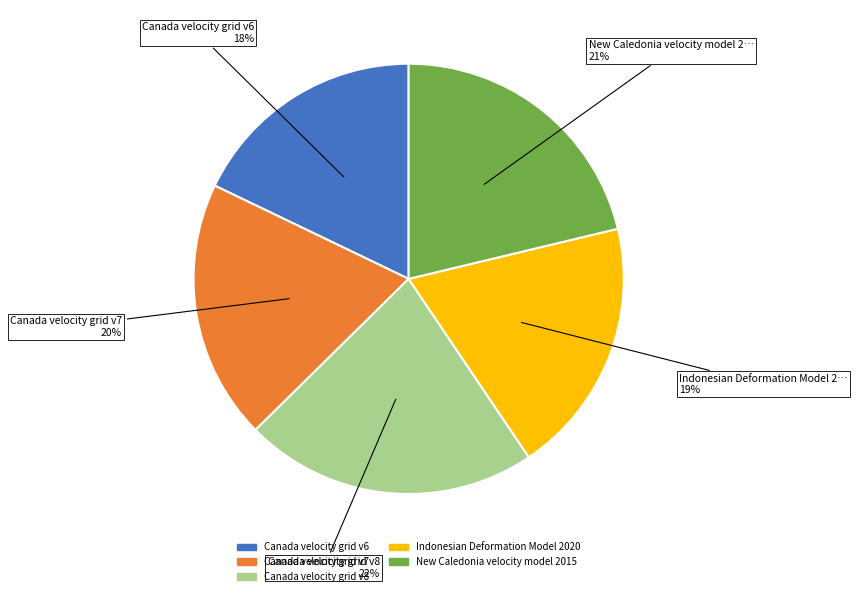

True or false: Indonesian Deformation Model 2020 accounts for 19% of the total.

True